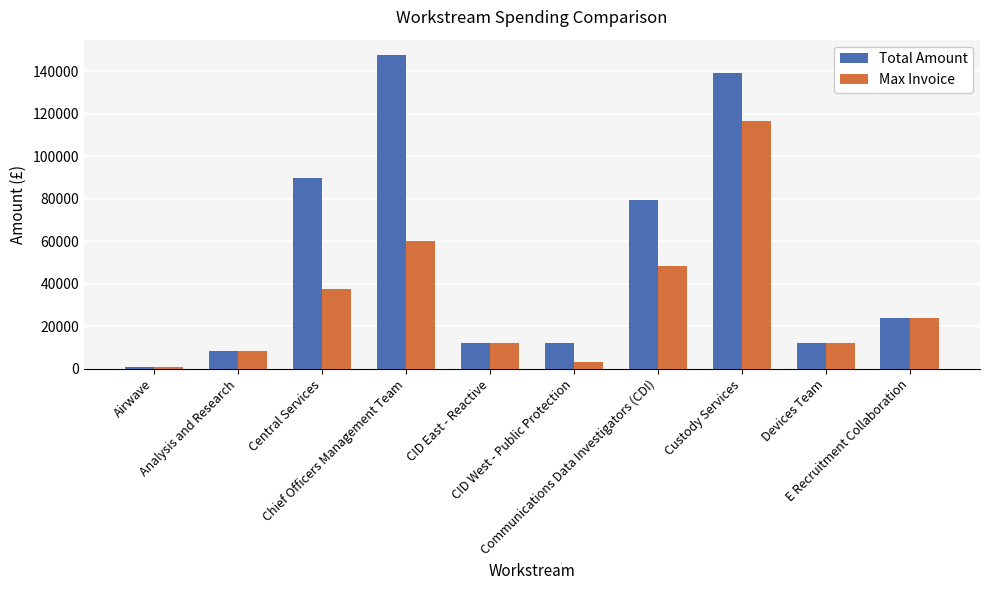

At which category is the sum across all series the highest?

Custody Services